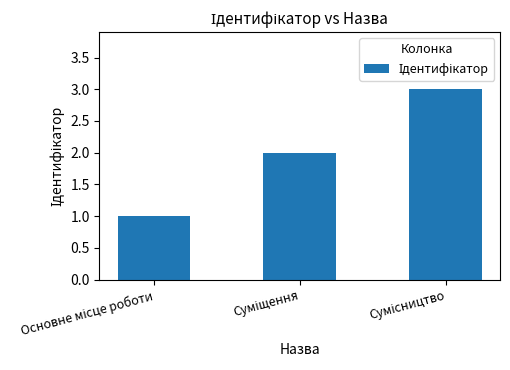

What is the sum of all values?

6